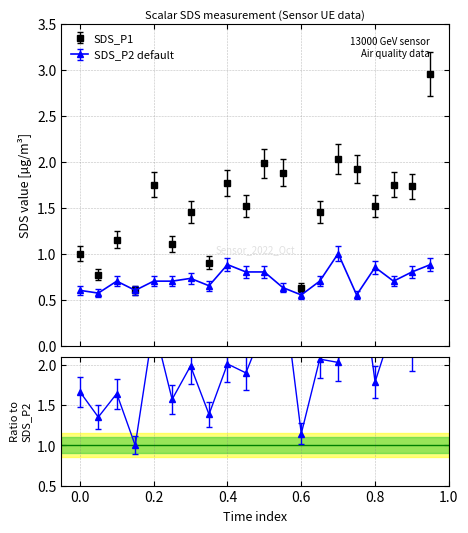

What is the smallest value displayed?

0.6